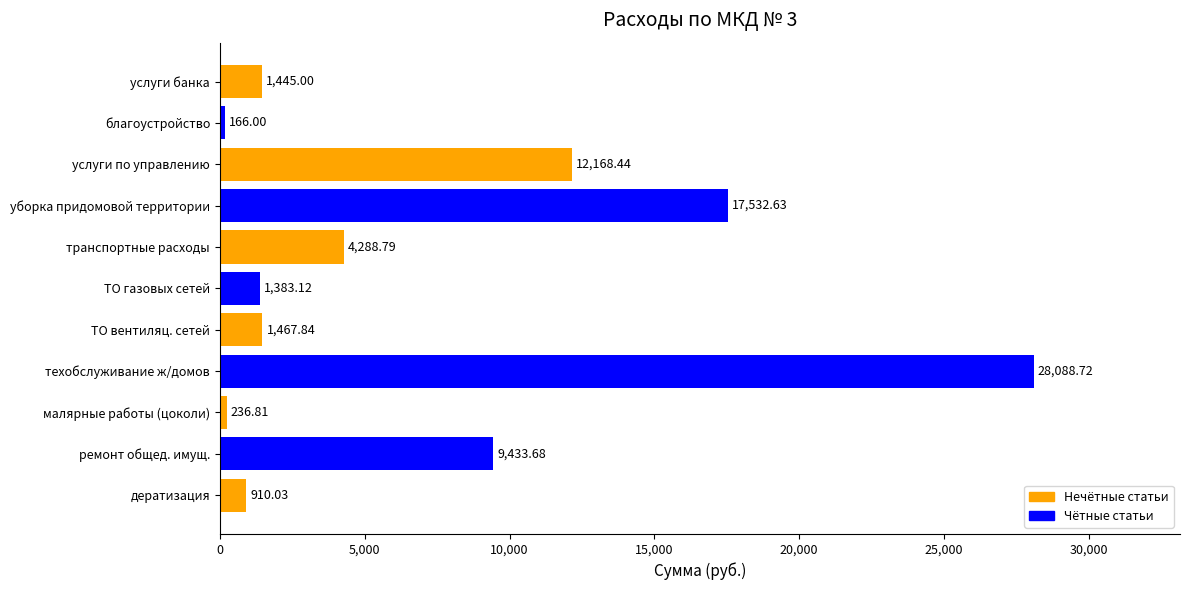

Rank the categories by value from lowest to highest.

благоустройство, малярные работы (цоколи), дератизация, ТО газовых сетей, услуги банка, ТО вентиляц. сетей, транспортные расходы, ремонт общед. имущ., услуги по управлению, уборка придомовой территории, техобслуживание ж/домов